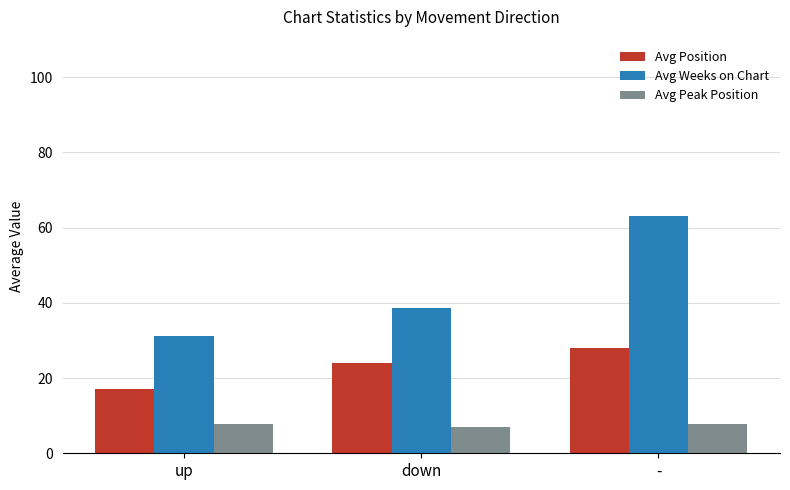

Is the value of Avg Position at down greater than the value of Avg Weeks on Chart at down?

No